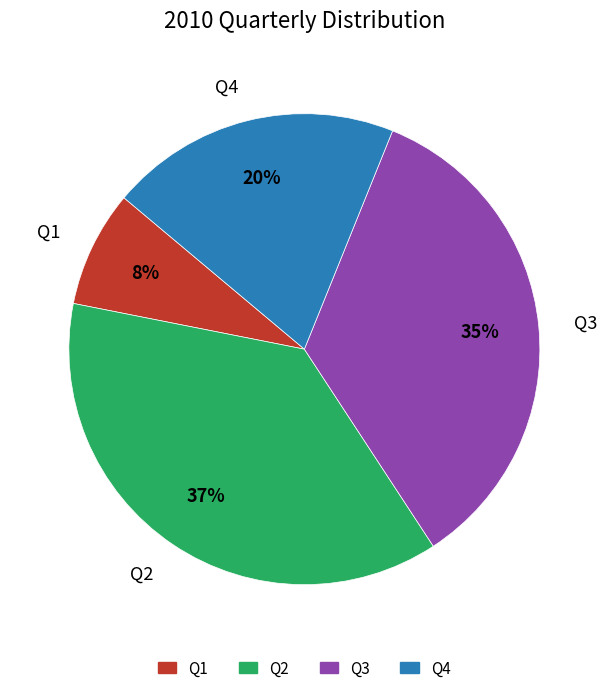

To the nearest percent, what is the combined percentage of Q1 and Q3?

43%